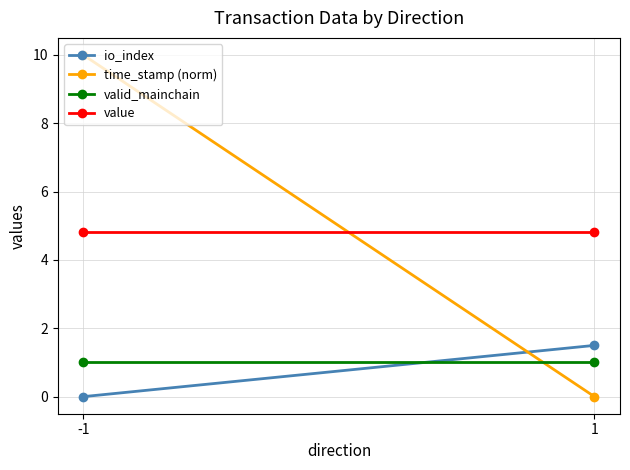

Is it true that value equals 1.9 at 1?

False